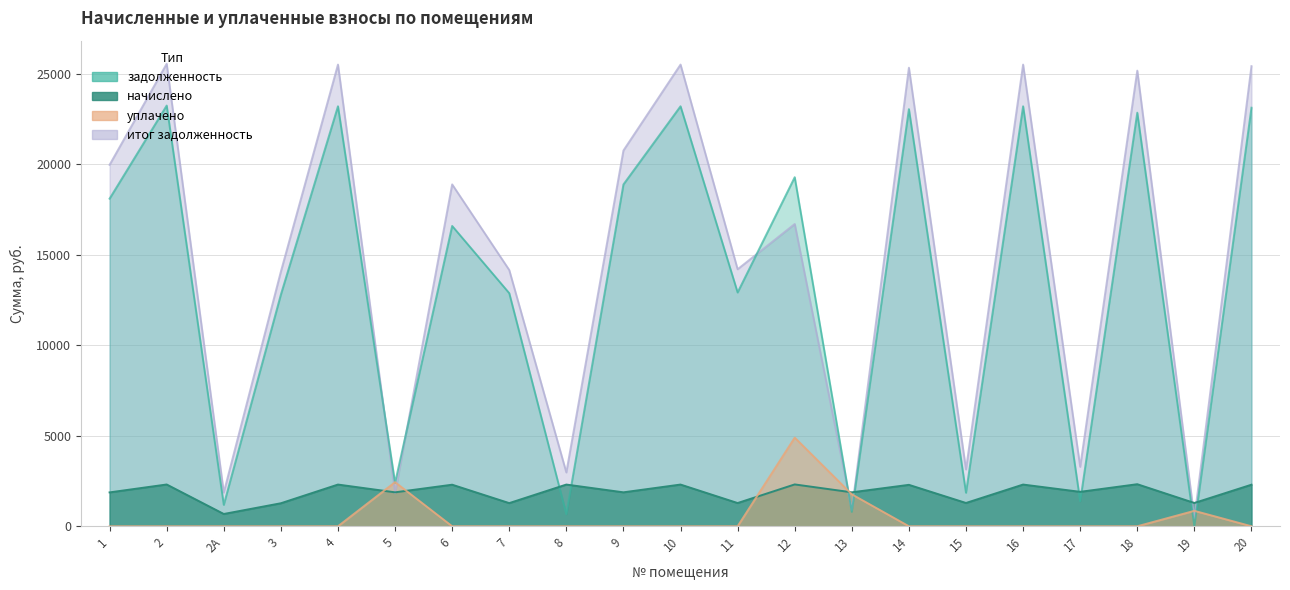

How many values in the итог задолженность series exceed 16710?

11